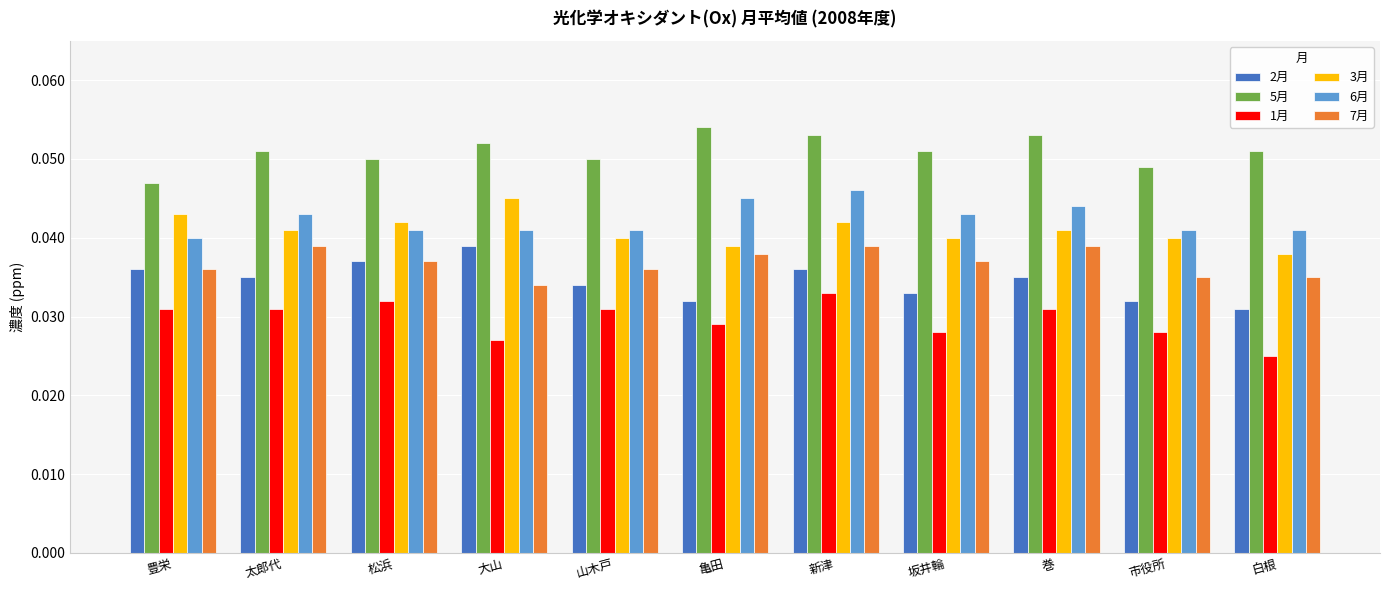

What is the label of the 2nd bar from the left?

太郎代